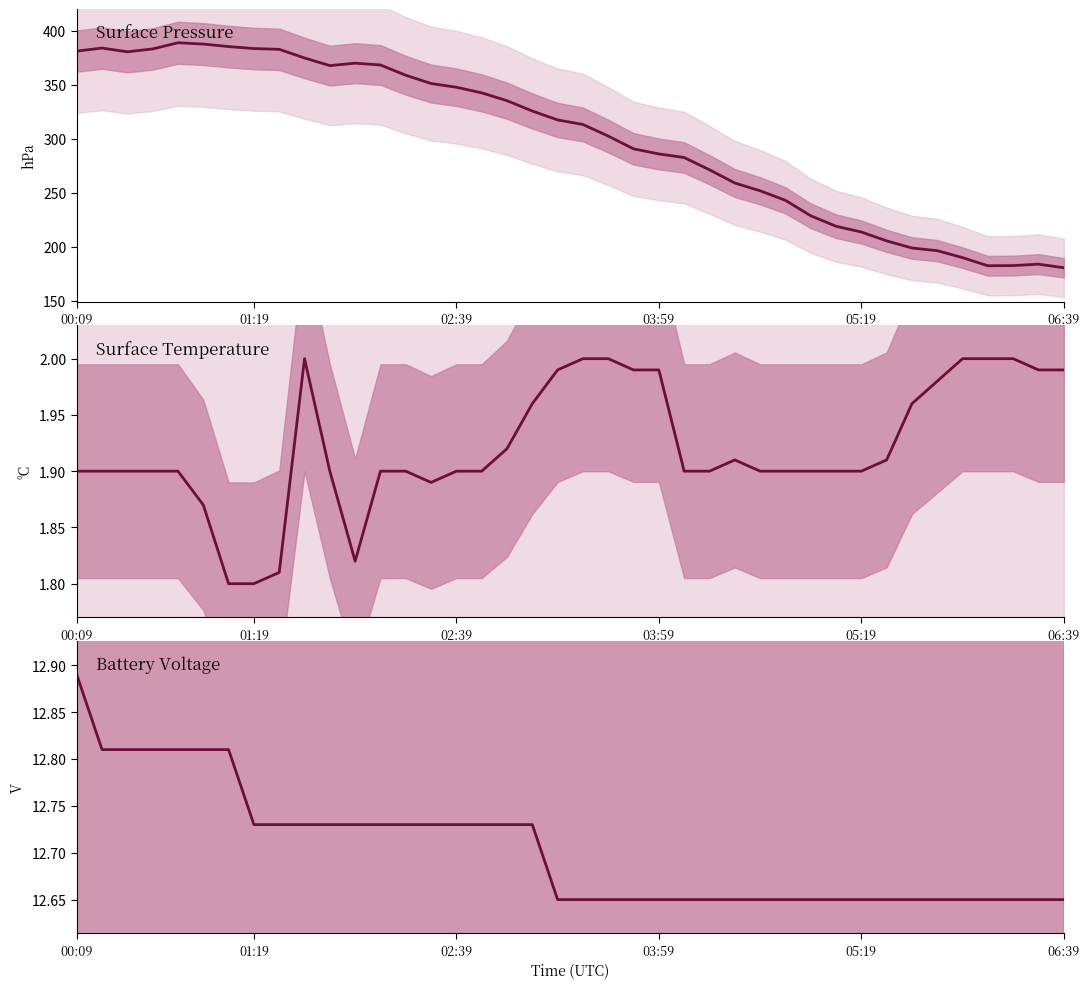

Reading left to right, what are all the values shown in this chart?

Surface Pressure: 381.2	384.1	380.6	383.3	389.0	387.8	385.4	383.6	382.9	374.9	367.8	370.1	368.4	358.9	351.2	347.8	342.6	335.3	325.8	317.5	313.3	302.6	290.7	286.0	282.7	271.4	259.1	251.9	243.1	228.8	219.1	213.7	205.6	198.9	196.5	190.0	182.5	182.7	184.0	180.7
Surface Temperature: 1.9	1.9	1.9	1.9	1.9	1.9	1.8	1.8	1.8	2.0	1.9	1.8	1.9	1.9	1.9	1.9	1.9	1.9	2.0	2.0	2.0	2.0	2.0	2.0	1.9	1.9	1.9	1.9	1.9	1.9	1.9	1.9	1.9	2.0	2.0	2.0	2.0	2.0	2.0	2.0
Battery Voltage: 12.9	12.8	12.8	12.8	12.8	12.8	12.8	12.7	12.7	12.7	12.7	12.7	12.7	12.7	12.7	12.7	12.7	12.7	12.7	12.7	12.7	12.7	12.7	12.7	12.7	12.7	12.7	12.7	12.7	12.7	12.7	12.7	12.7	12.7	12.7	12.7	12.7	12.7	12.7	12.7